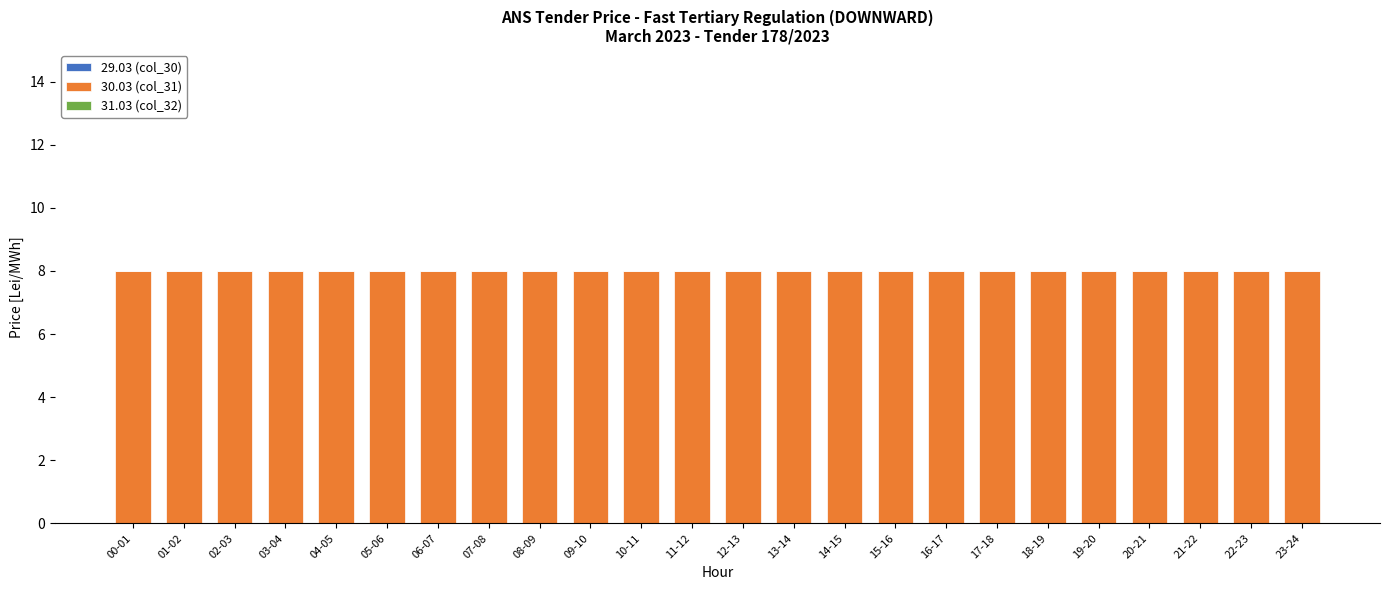

What is the total value across all series at 04-05?

8